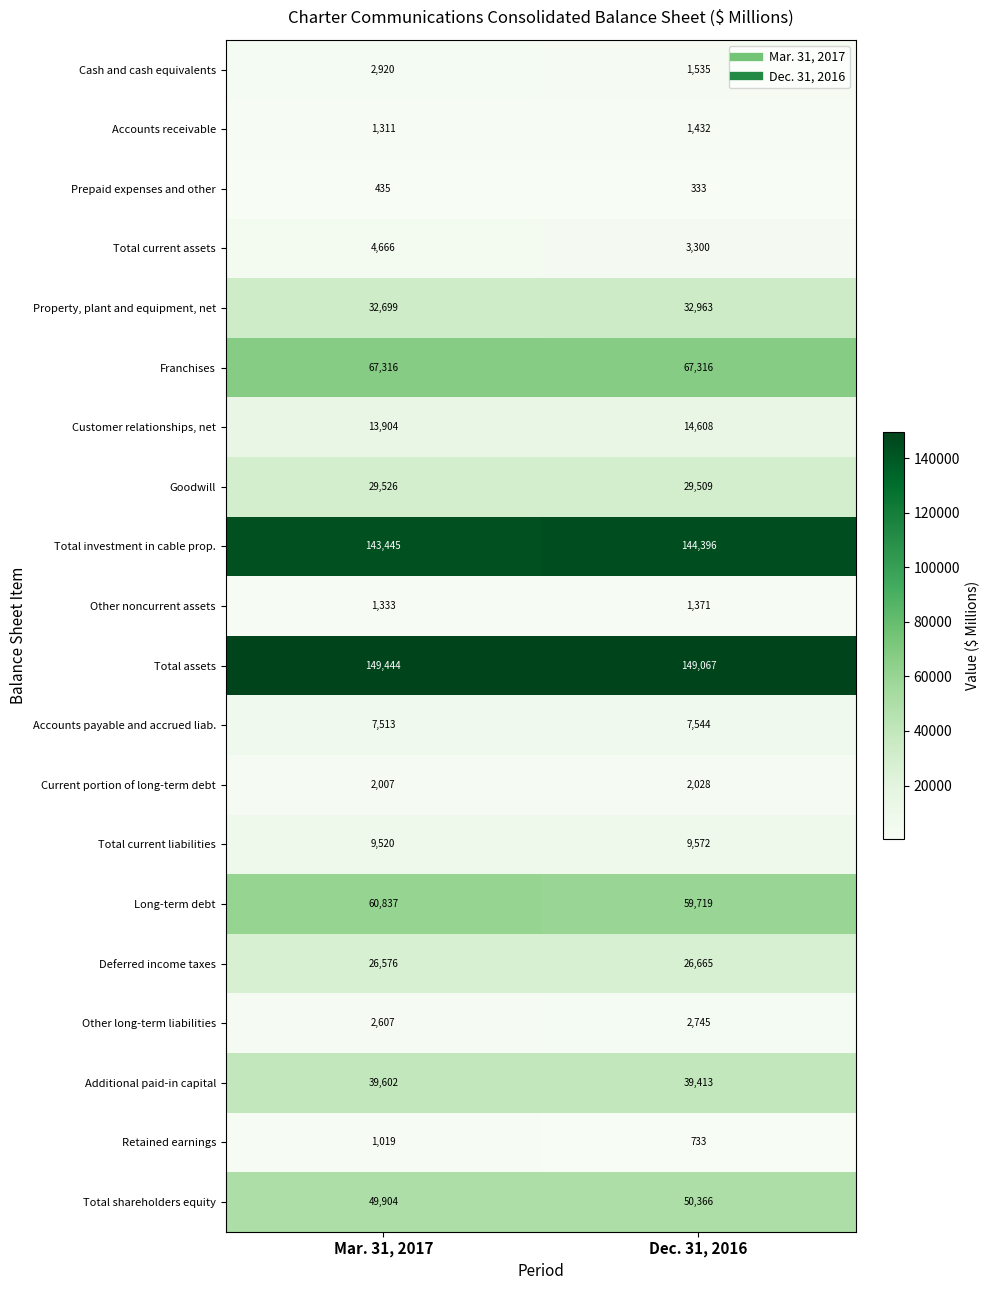

What is the difference between the highest and lowest values at Dec. 31, 2016?

148734